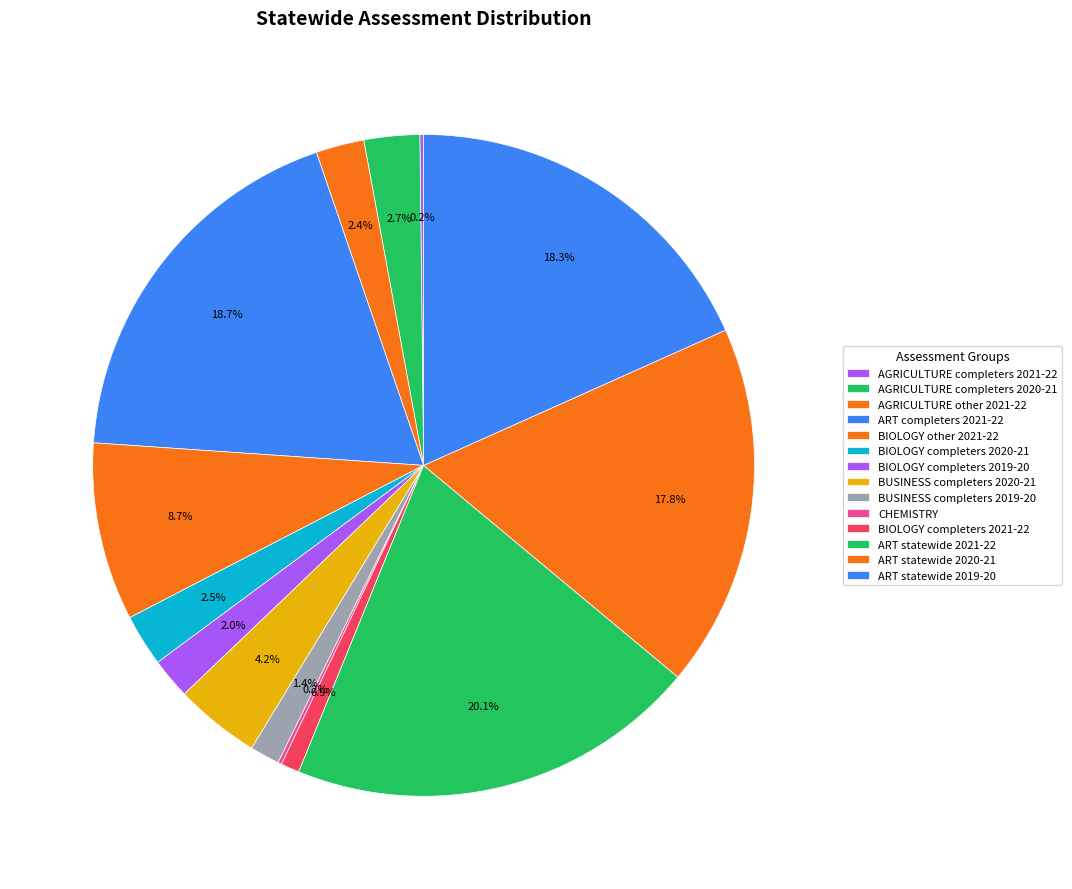

Do ART completers 2021-22 and ART statewide 2020-21 together represent more than half of the pie?

No